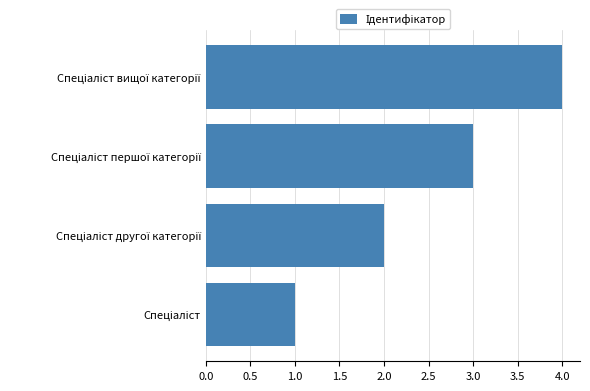

What is the sum of all values?

10